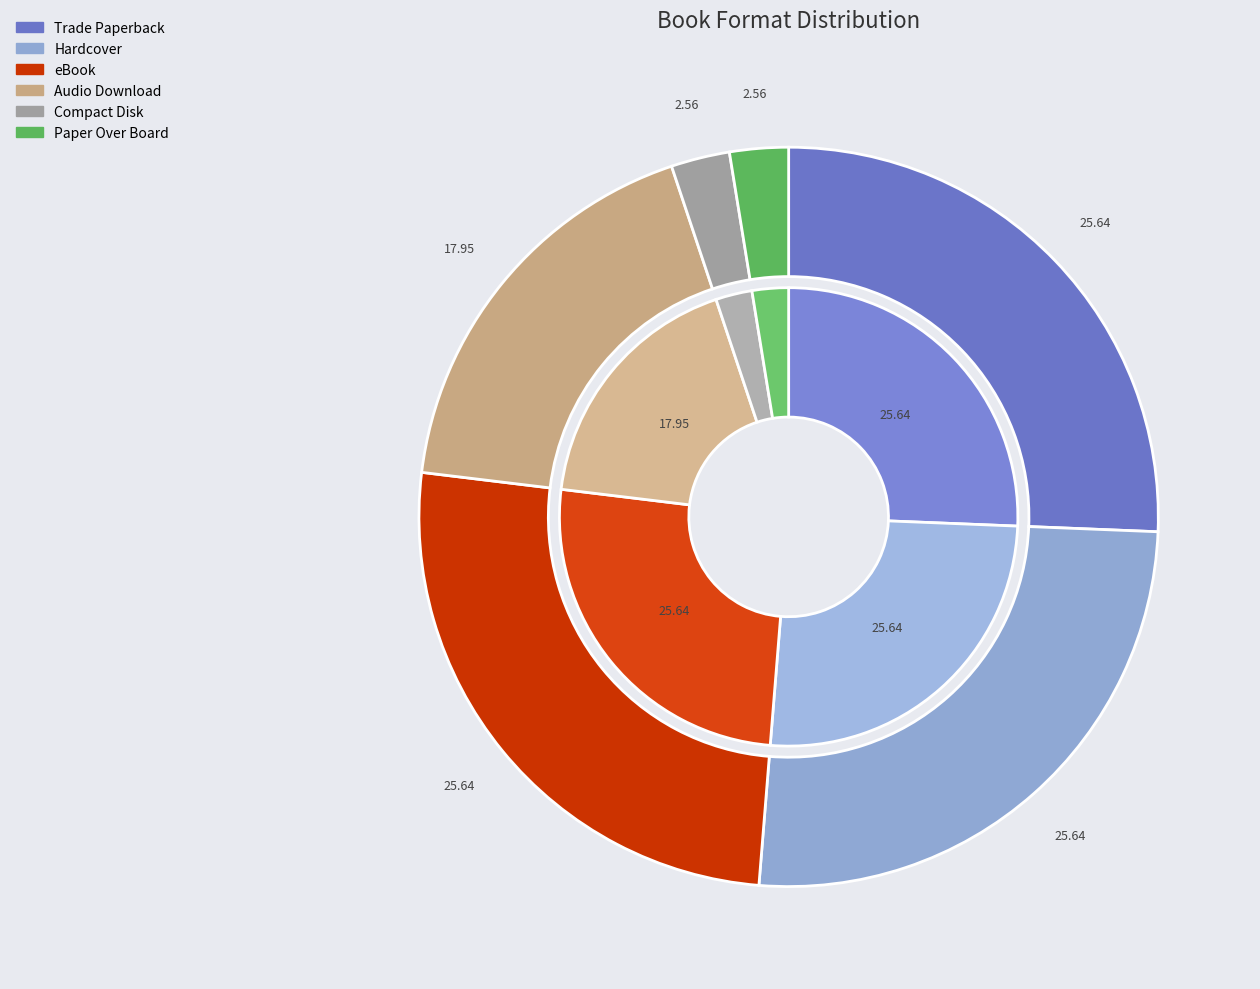

Is it true that Trade Paperback is 35% of the pie?

False